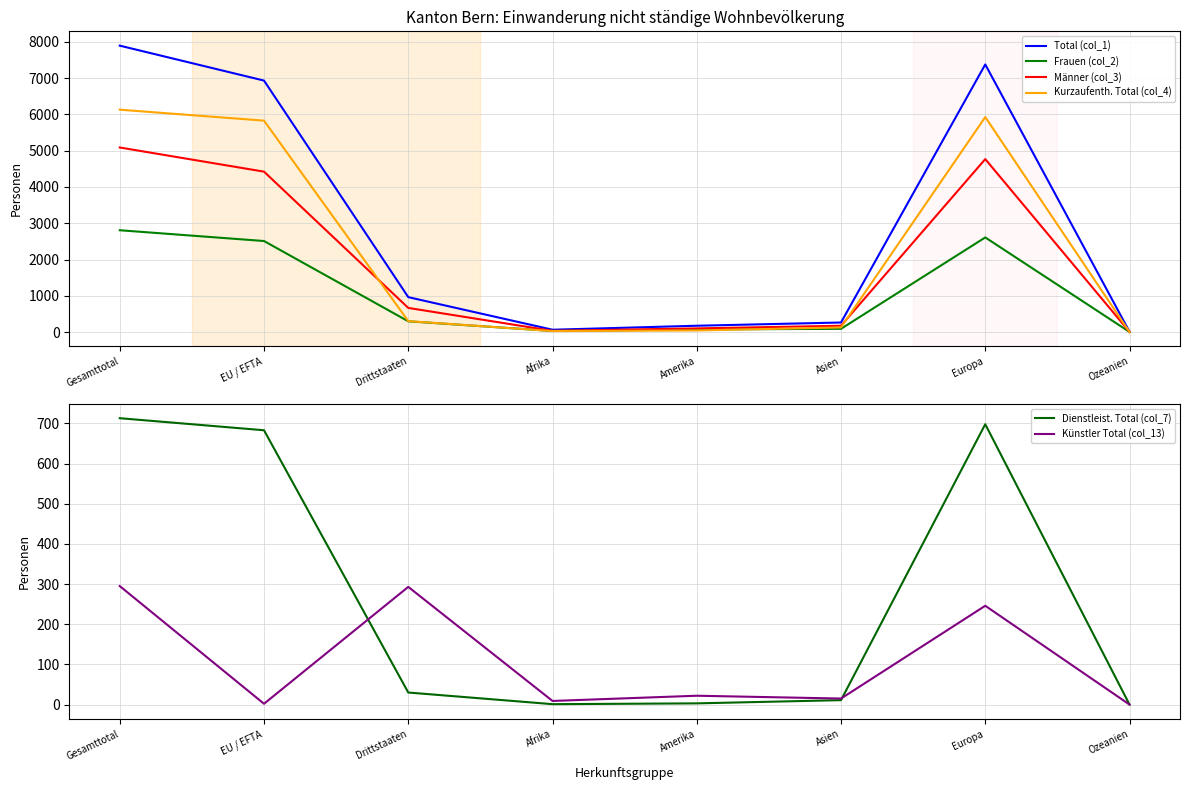

Between Asien and Europa, which series saw the biggest shift?

Total (col_1)